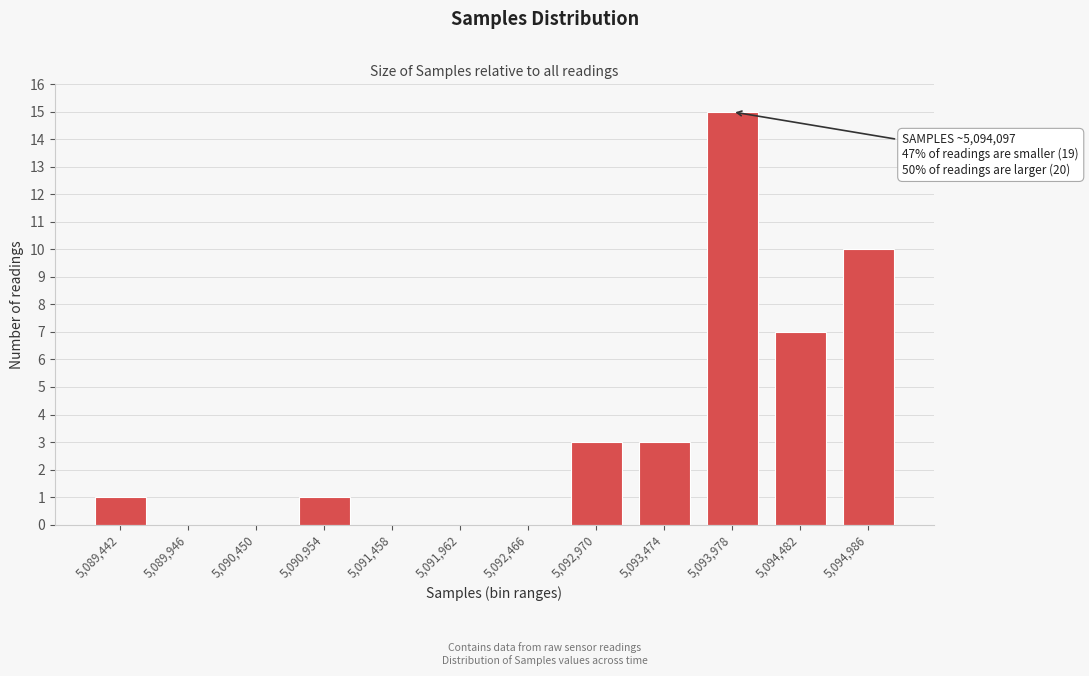

Reading right to left, list all the values displayed in this chart.

5,094,986=10	5,094,482=7	5,093,978=15	5,093,474=3	5,092,970=3	5,092,466=0	5,091,962=0	5,091,458=0	5,090,954=1	5,090,450=0	5,089,946=0	5,089,442=1